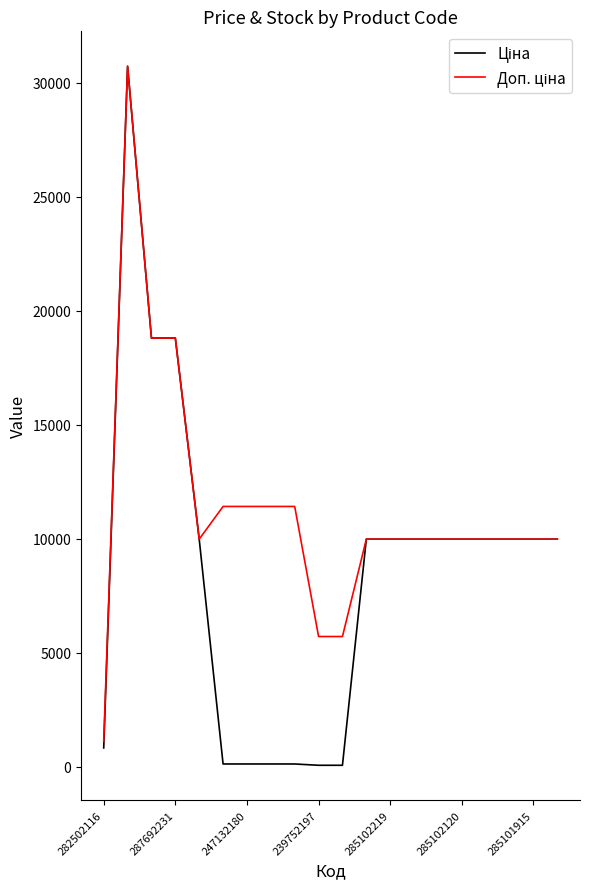

True or false: Ціна and Доп. ціна intersect in this chart.

False